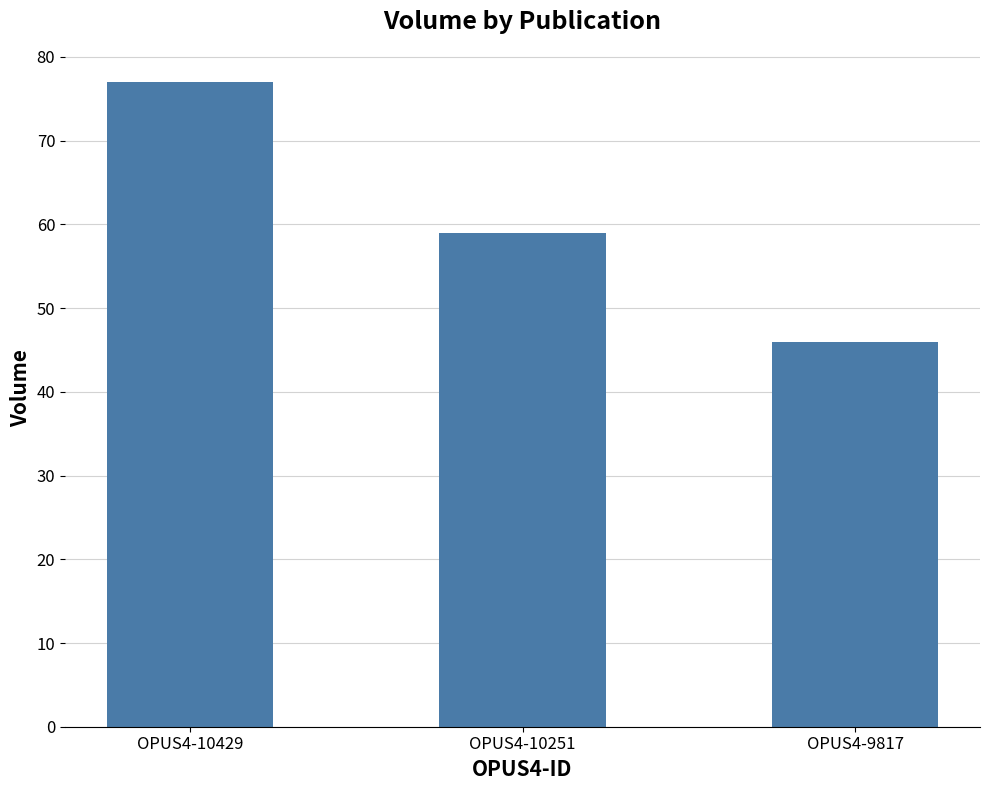

Approximately how many times larger is the value at OPUS4-10251 compared to OPUS4-10429?

0.8